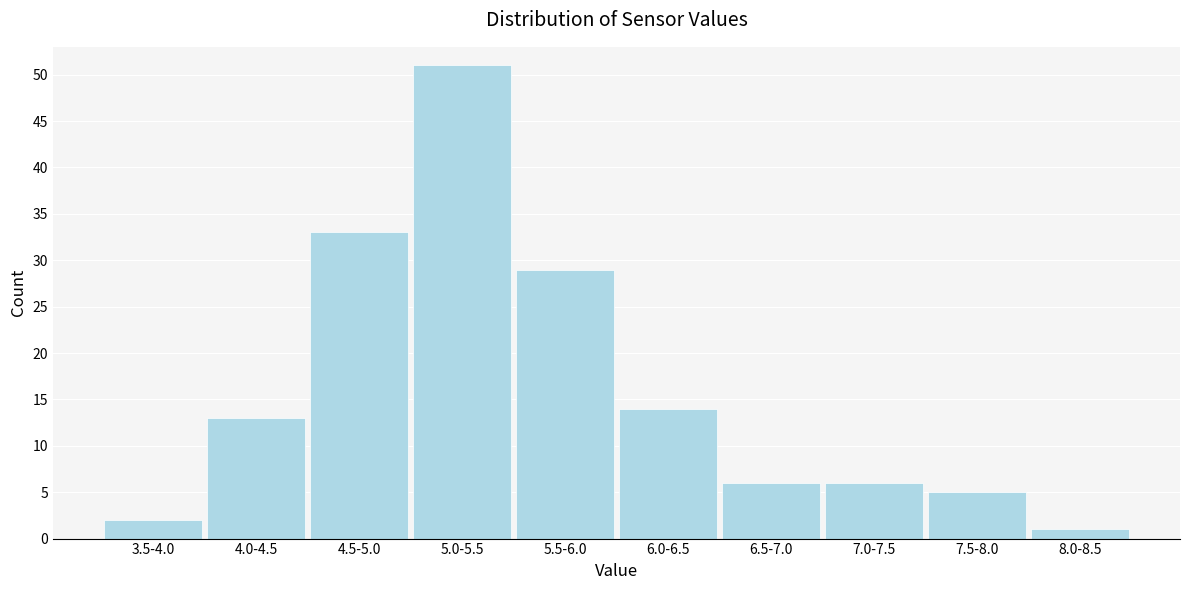

Reading right to left, list all the values displayed in this chart.

1	5	6	6	14	29	51	33	13	2